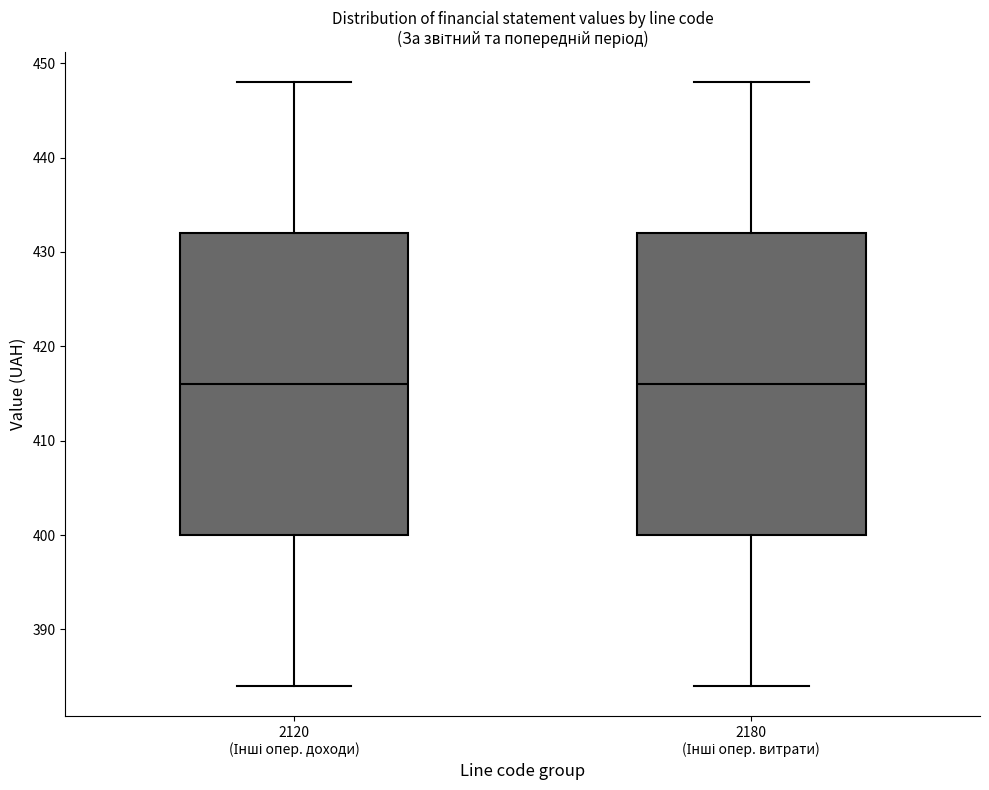

Where is the upper edge of the box for 2120 (Інші опер. доходи) on the y-axis? The values are not printed on the chart, so give them approximately, as read against the axis.

432